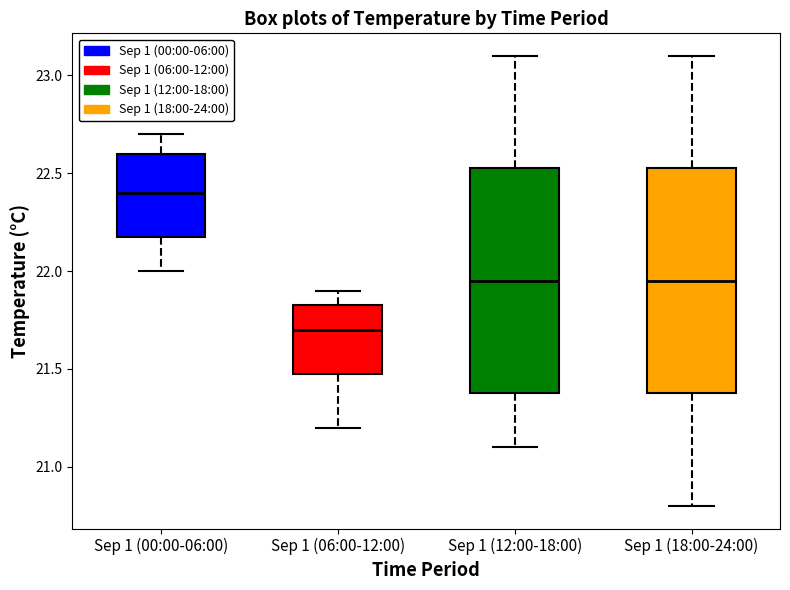

Where does the upper whisker of the box for Sep 1 (18:00-24:00) end on the y-axis? The values are not printed on the chart, so give them approximately, as read against the axis.

23.10